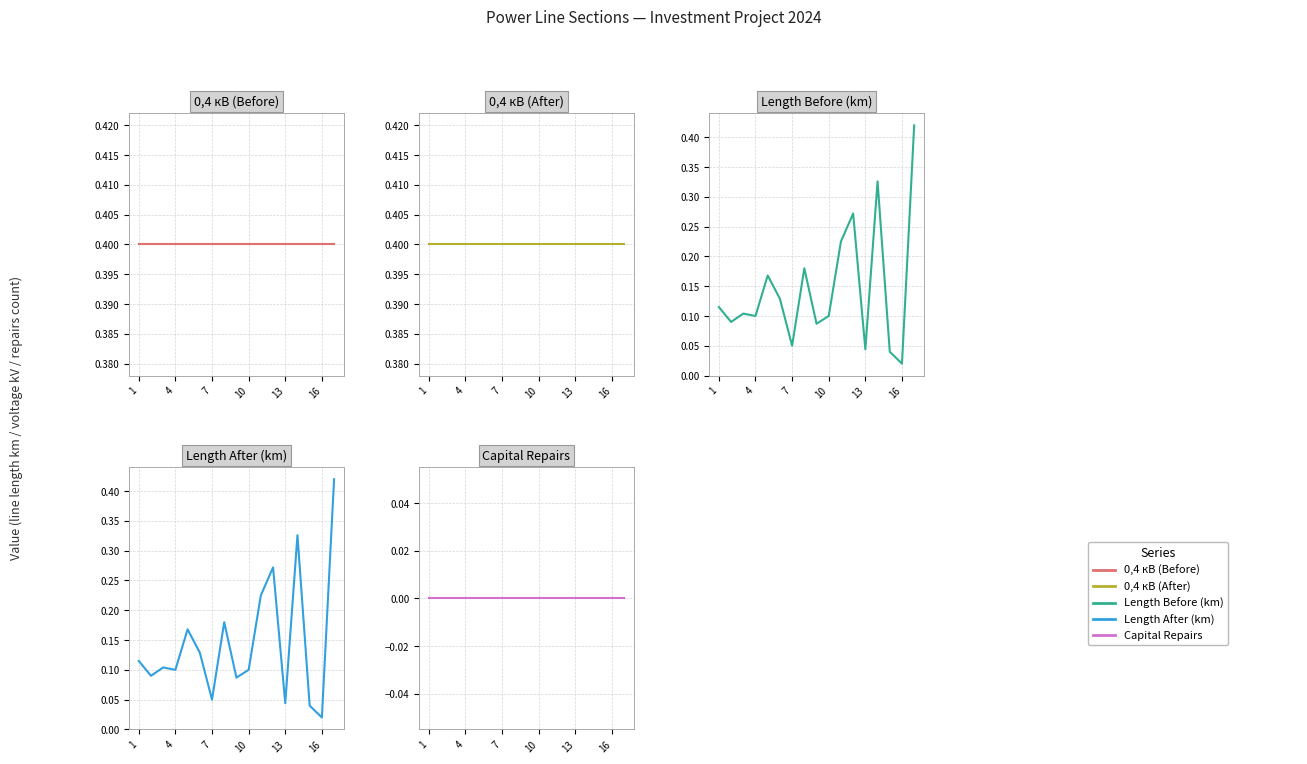

At how many categories does at least one series exceed 0?

17